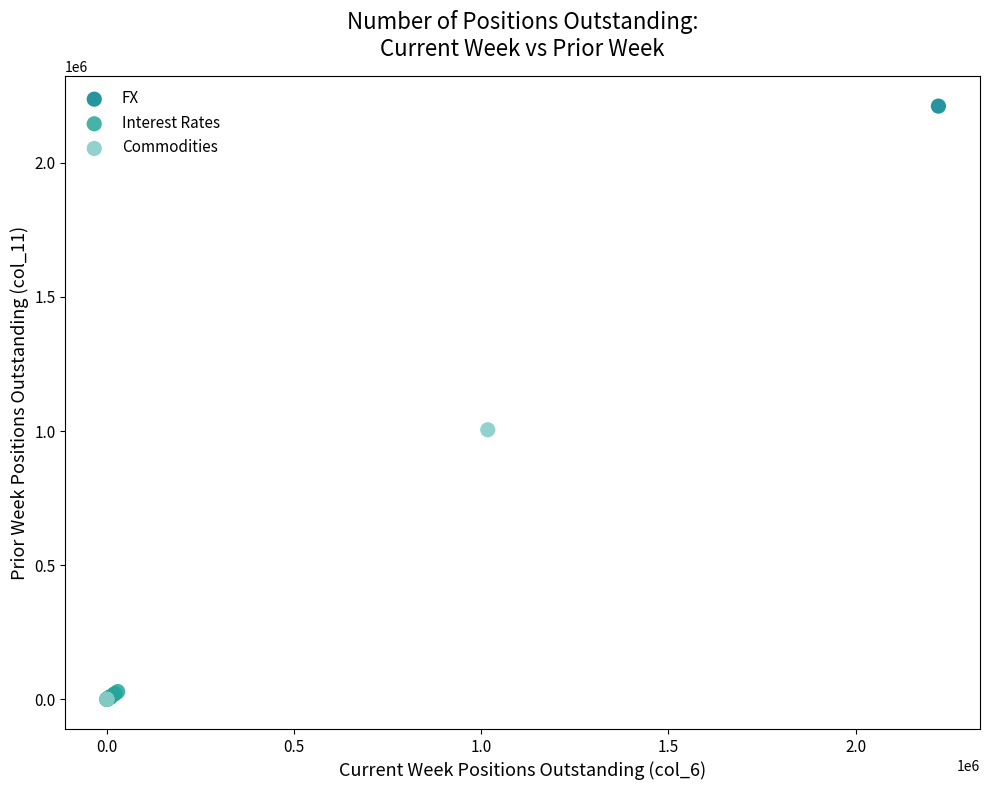

Which series contains the highest Y value?

FX